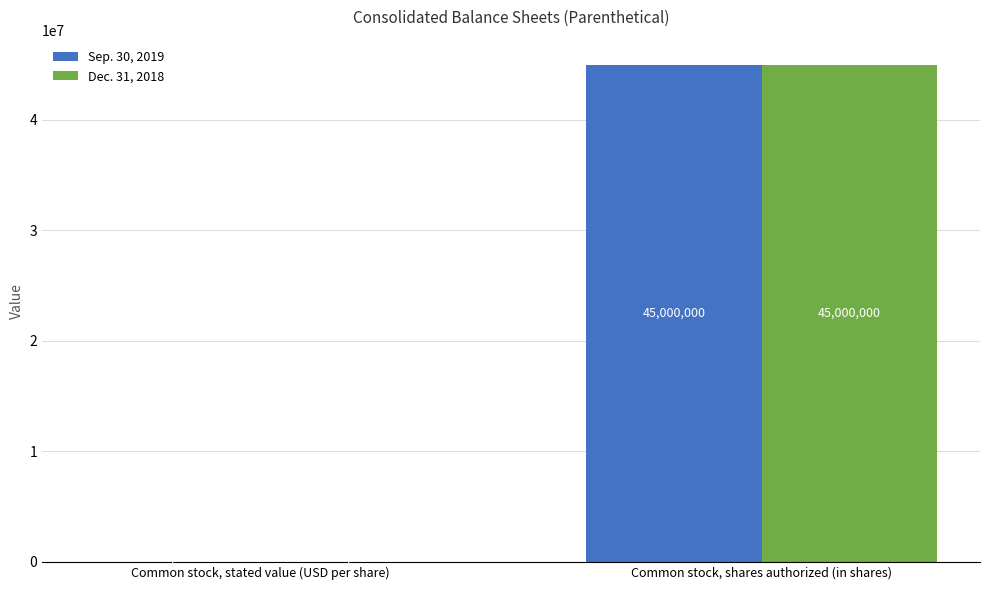

Where is Sep. 30, 2019 nearest to the value 22500000?

Common stock, stated value (USD per share)